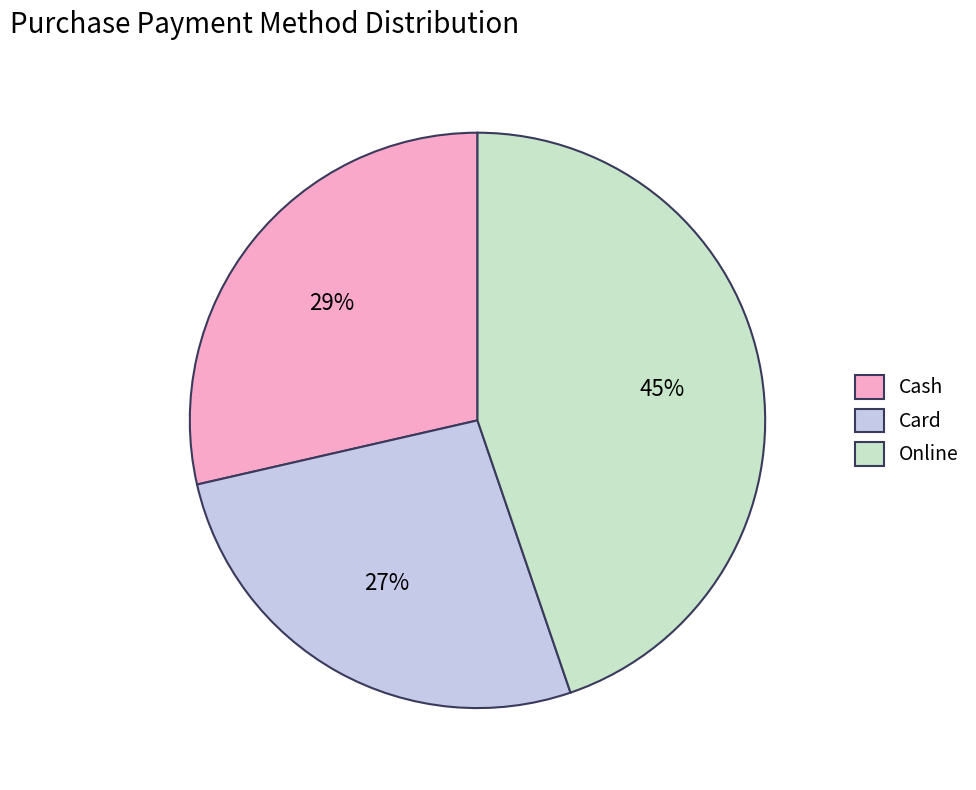

Rank the categories by value from highest to lowest.

Online, Cash, Card